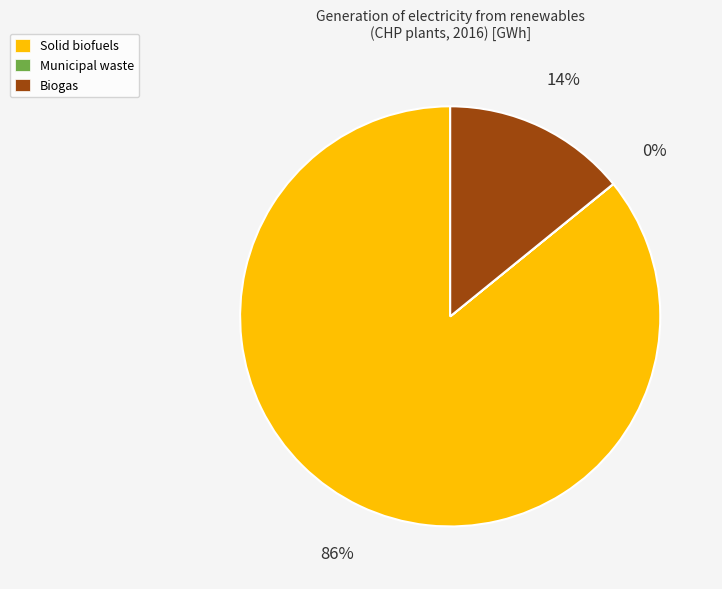

The Solid biofuels slice represents 73% of the pie. True or false?

False